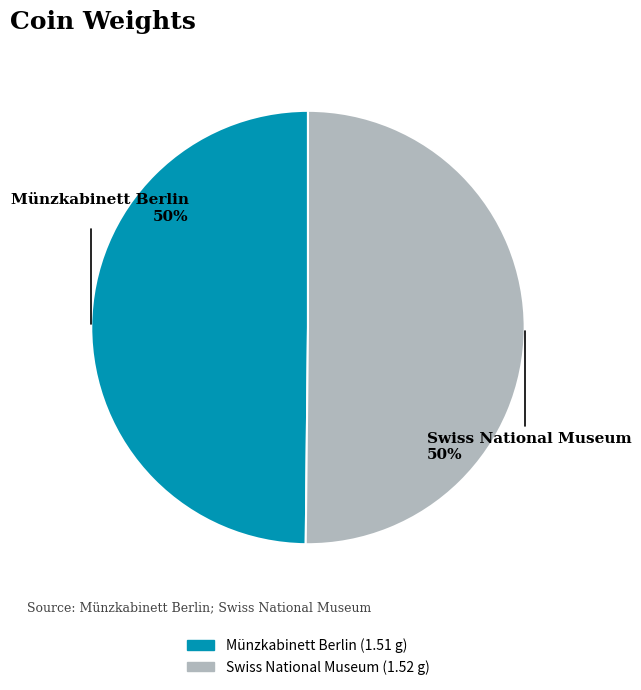

Is it true that Münzkabinett Berlin is 38% of the pie?

False